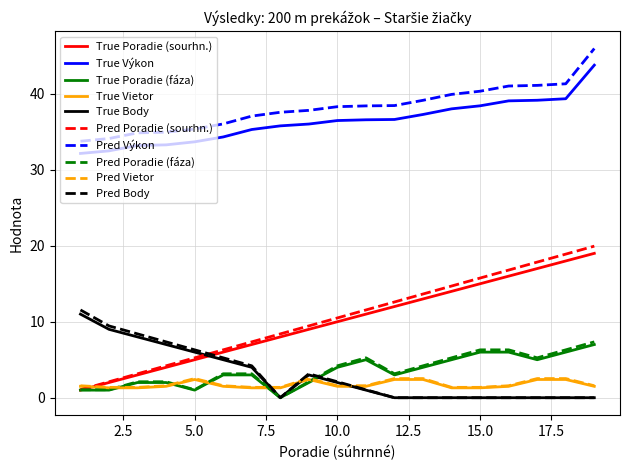

True or false: True Výkon and Pred Poradie (sourhn.) intersect in this chart.

False